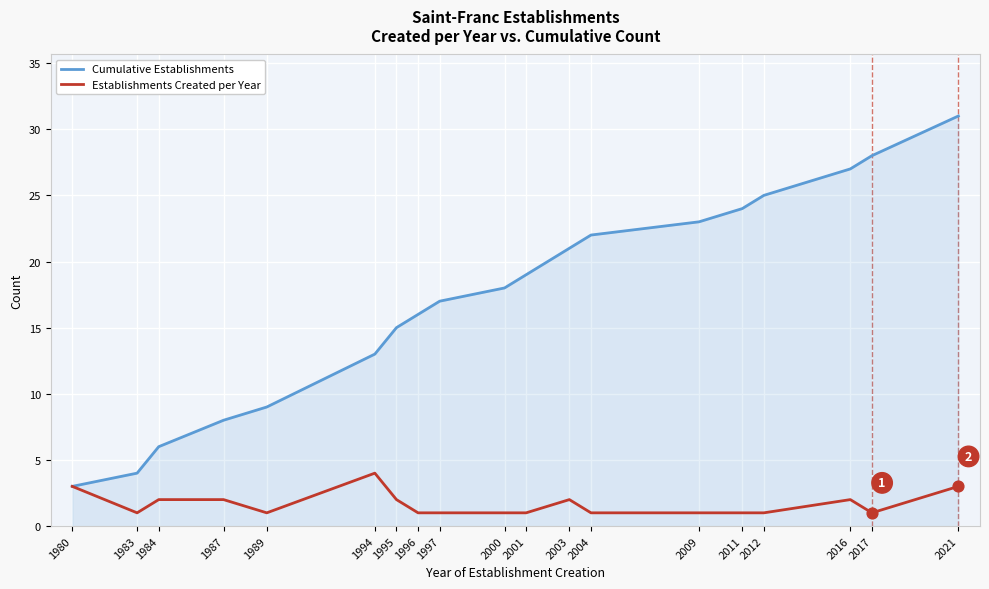

Is the value of Establishments Created per Year at 1994 greater than the value of Cumulative Establishments at 2012?

No